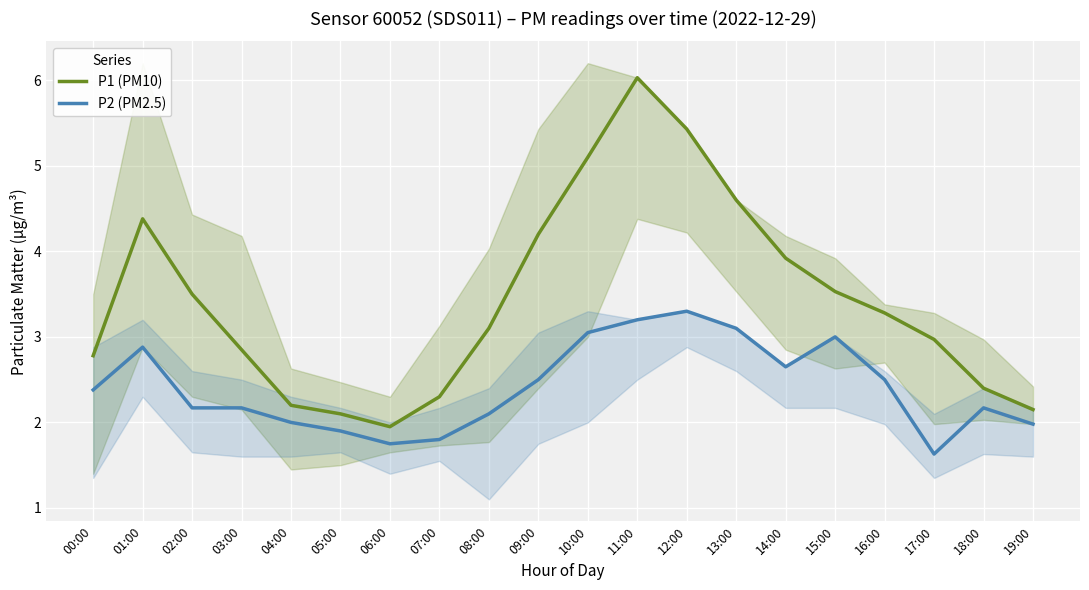

What is the difference between the maximum and minimum values in the P2 (PM2.5) series?

1.7